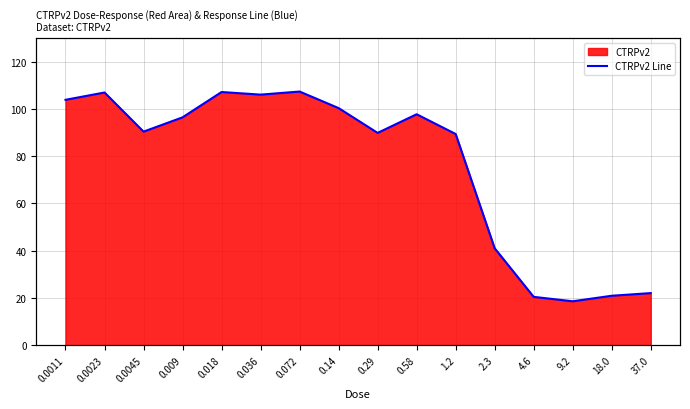

What position from the left is 0.0023?

2